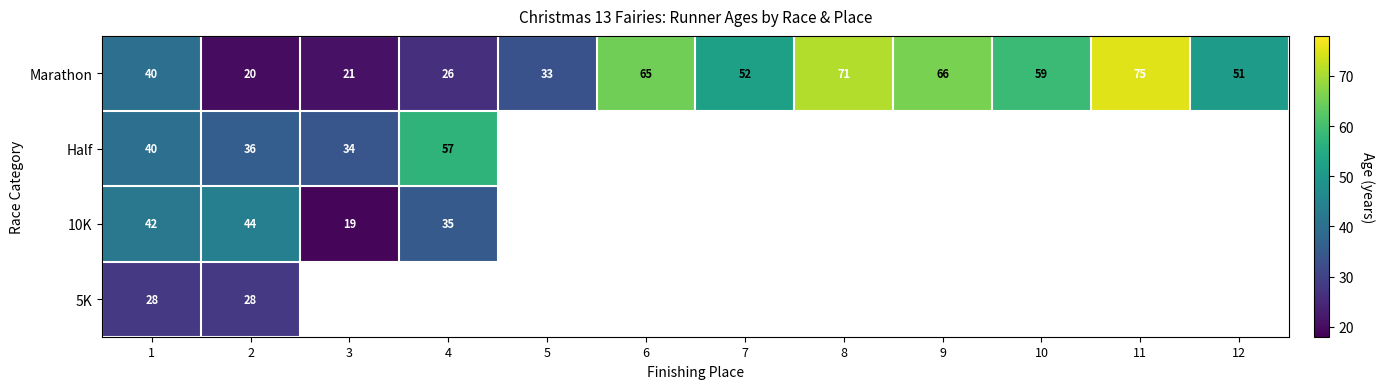

What is the sum of all Marathon values?

579